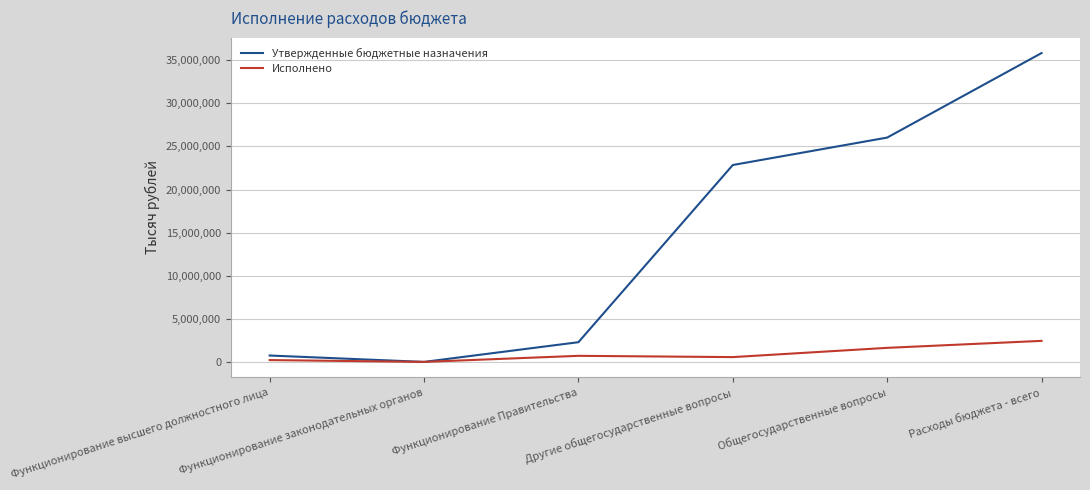

Is the value of Исполнено at Общегосударственные вопросы greater than the value of Утвержденные бюджетные назначения at Функционирование высшего должностного лица?

Yes